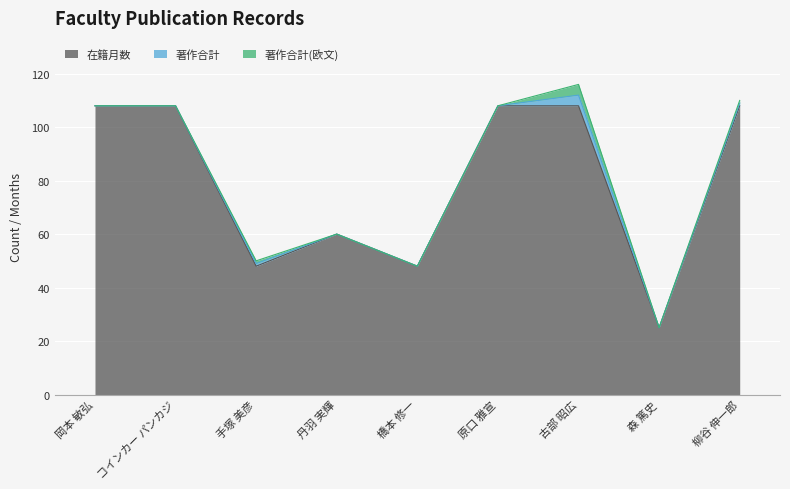

What are all the series names shown in the legend?

在籍月数, 著作合計, 著作合計(欧文)